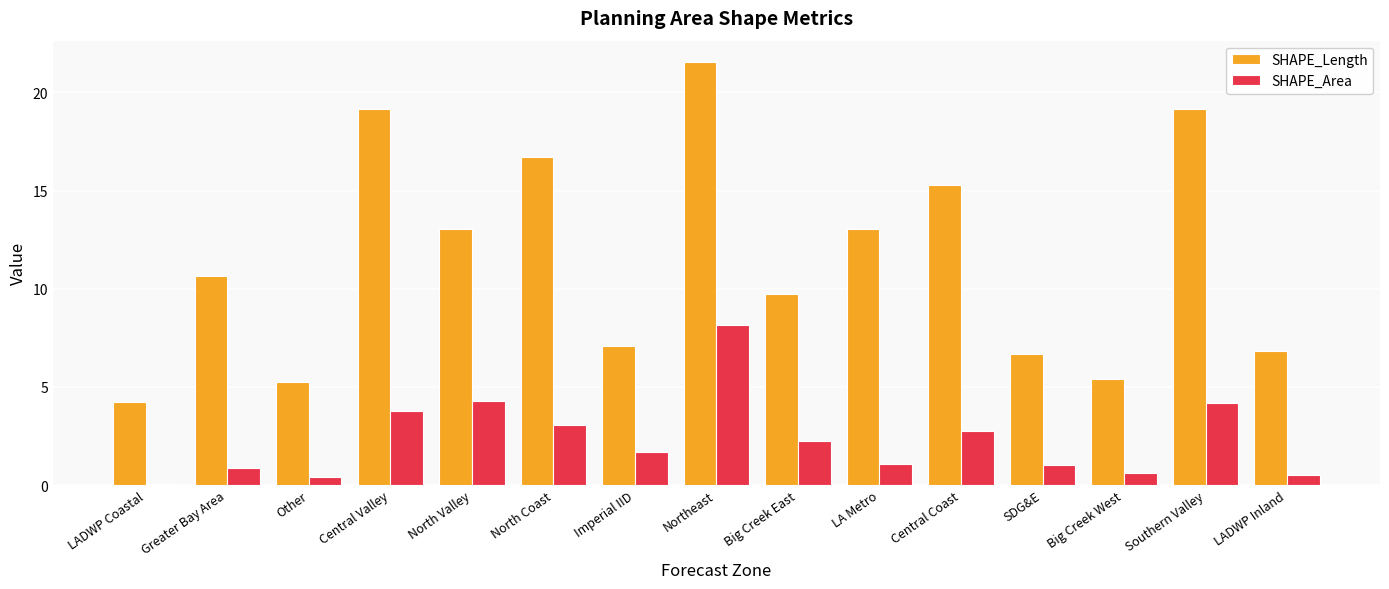

What are all the series names shown in the legend?

SHAPE_Length, SHAPE_Area